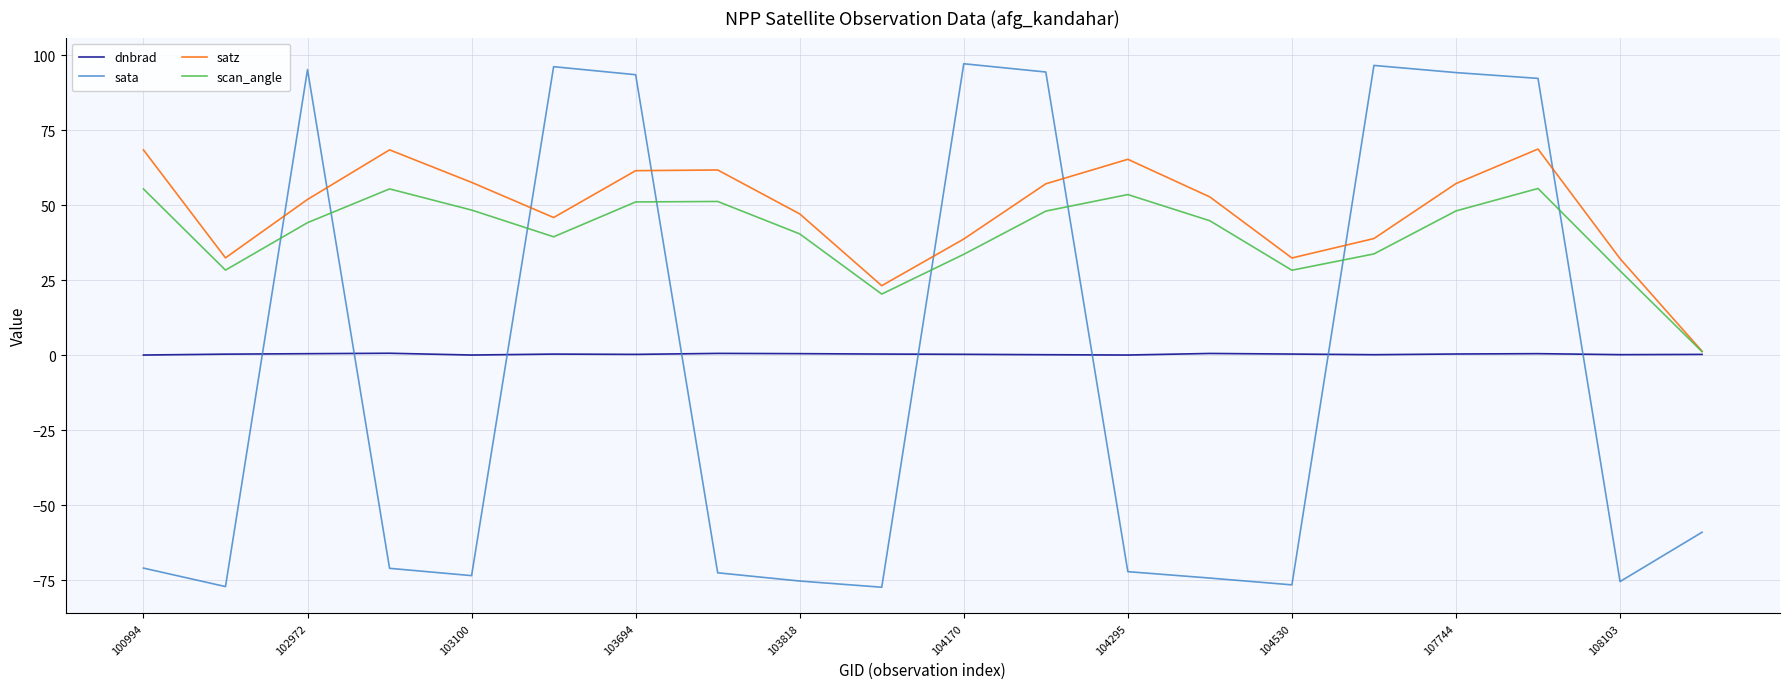

Rank the series by their maximum value, from highest to lowest.

sata, satz, scan_angle, dnbrad